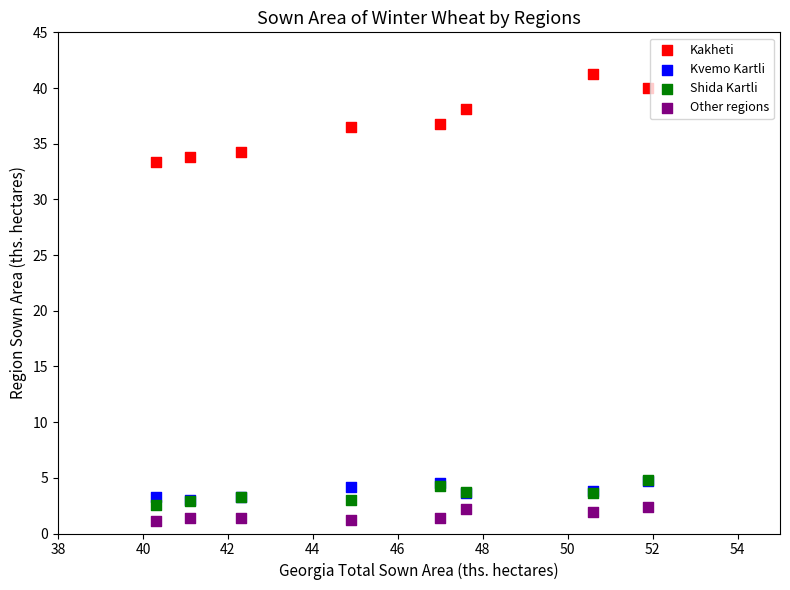

Which series reaches the minimum Y coordinate?

Other regions